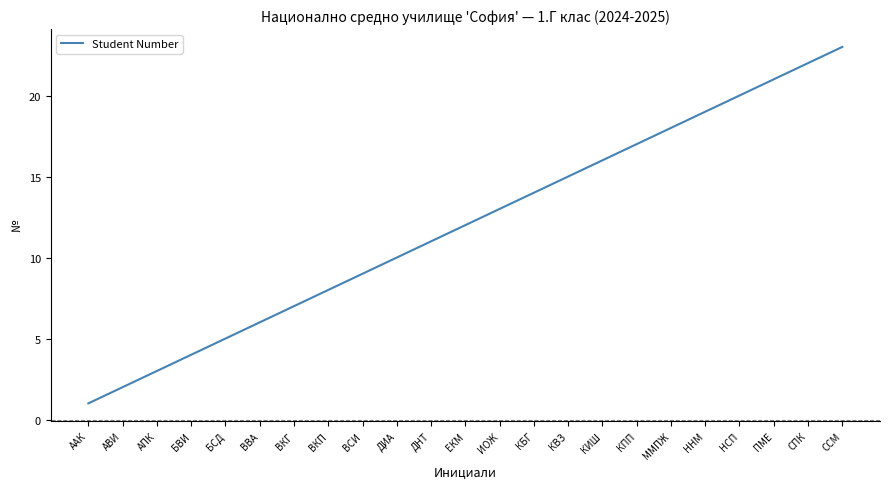

What is the change in value from АВИ to ННМ?

+17